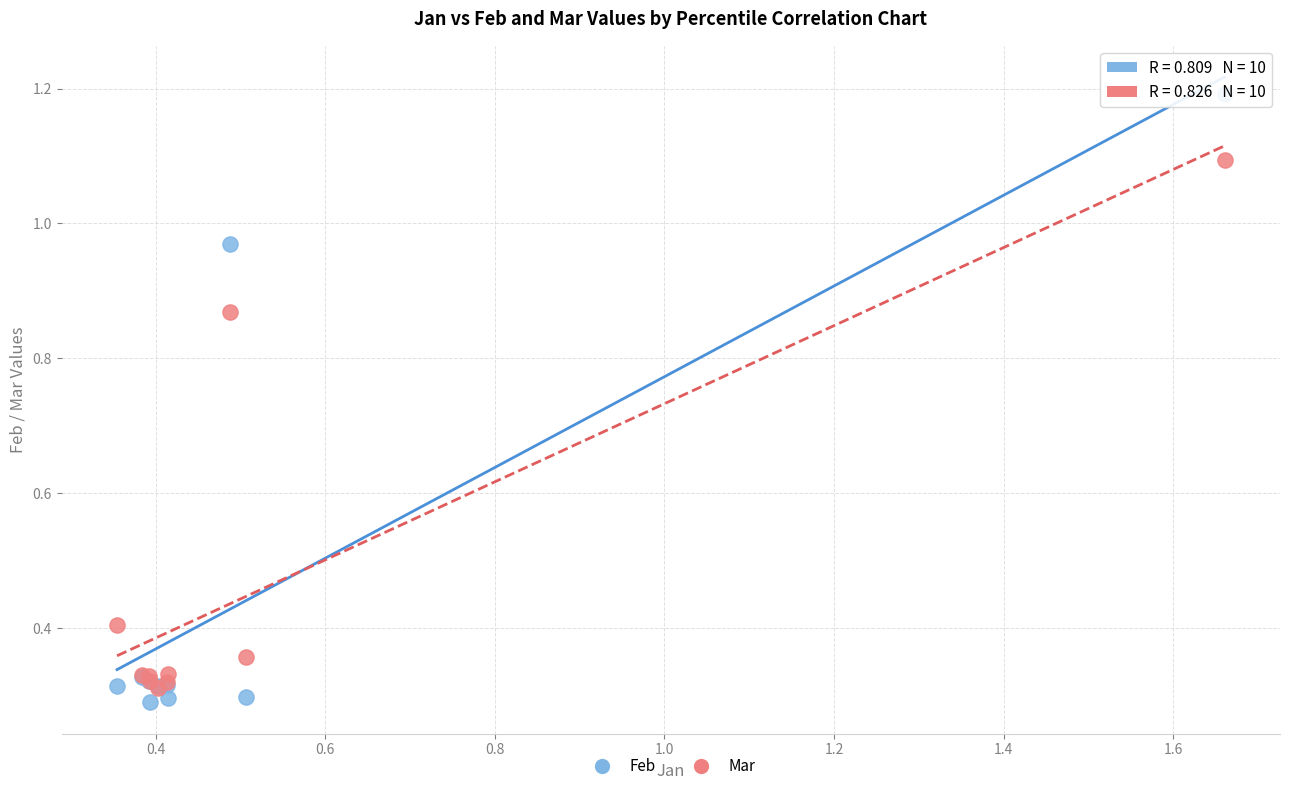

Which series has the largest Y range (max minus min)?

Feb